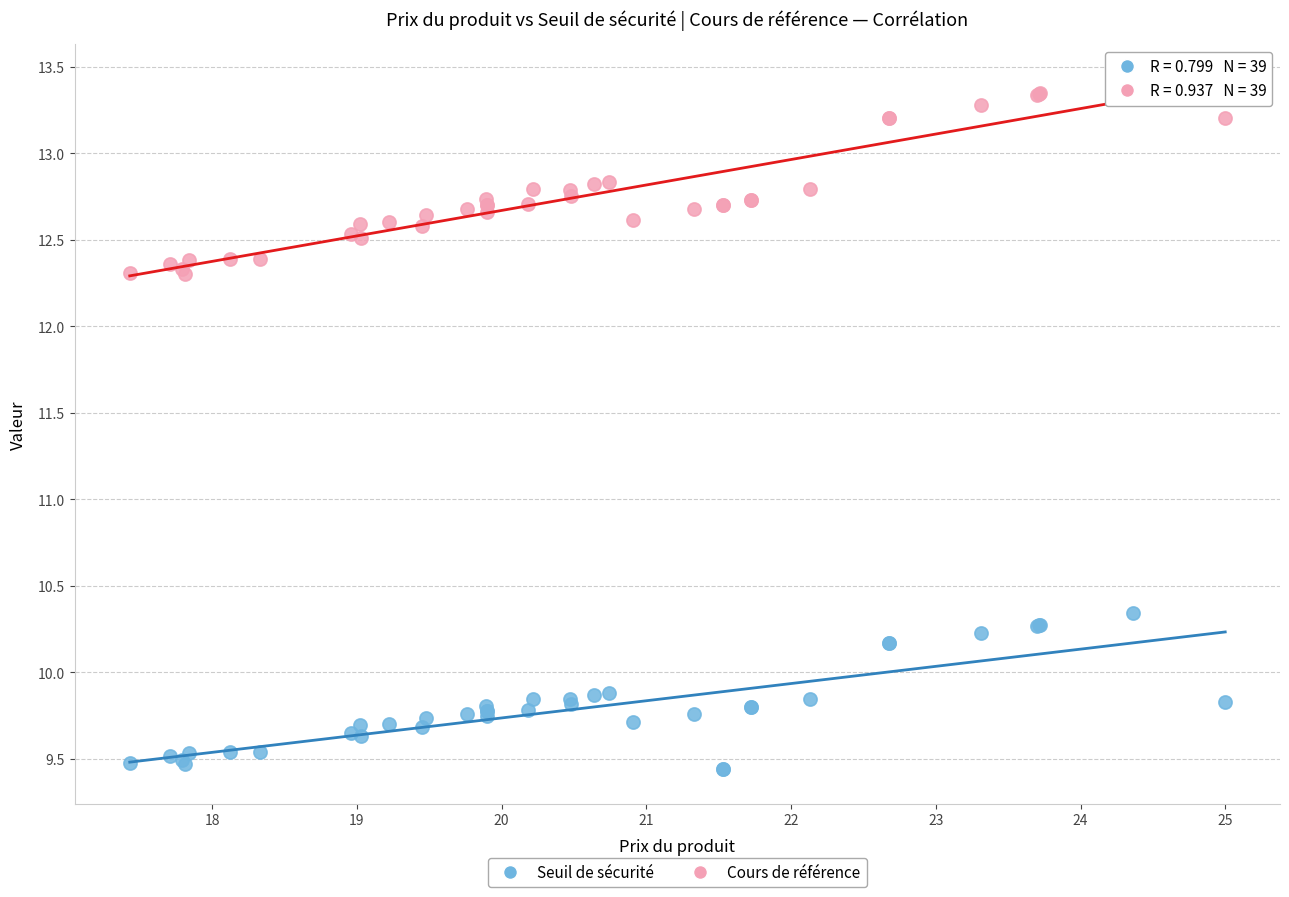

Which series contains the highest Y value?

Cours de référence